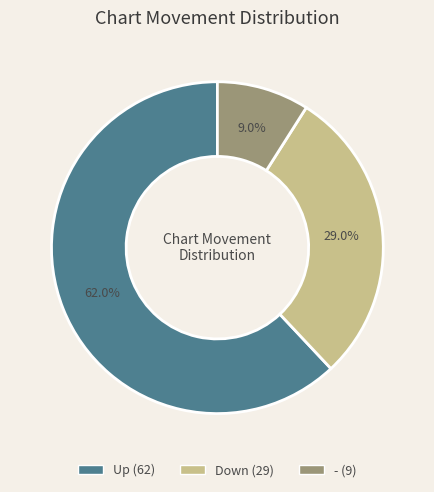

How many segments does this pie chart have?

3